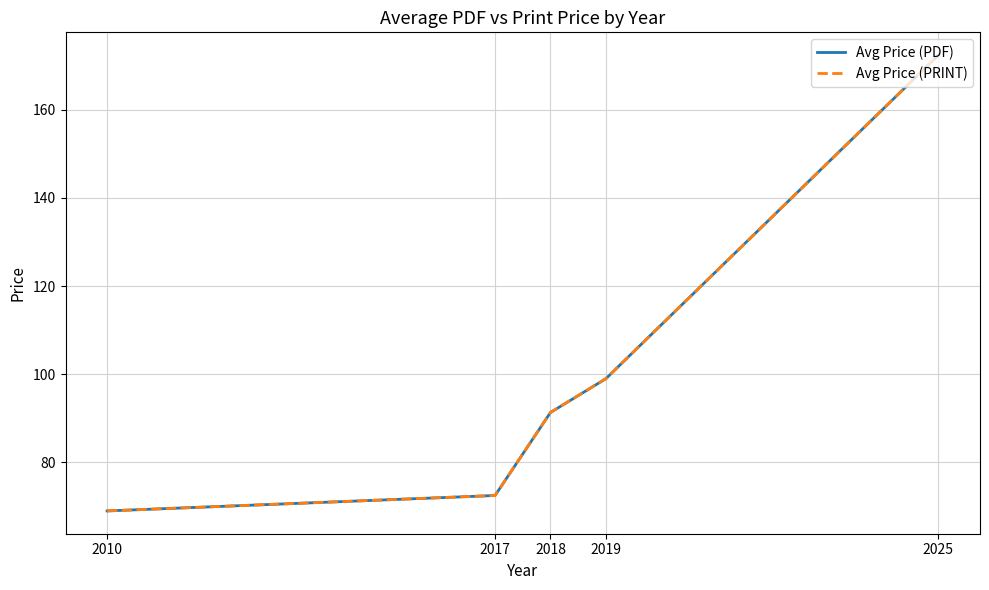

Reading left to right, what are all the values shown in this chart?

Avg Price (PDF): 2010=69.0	2017=72.5	2018=91.3	2019=99.0	2025=172.4
Avg Price (PRINT): 2010=69.0	2017=72.5	2018=91.3	2019=99.0	2025=172.4